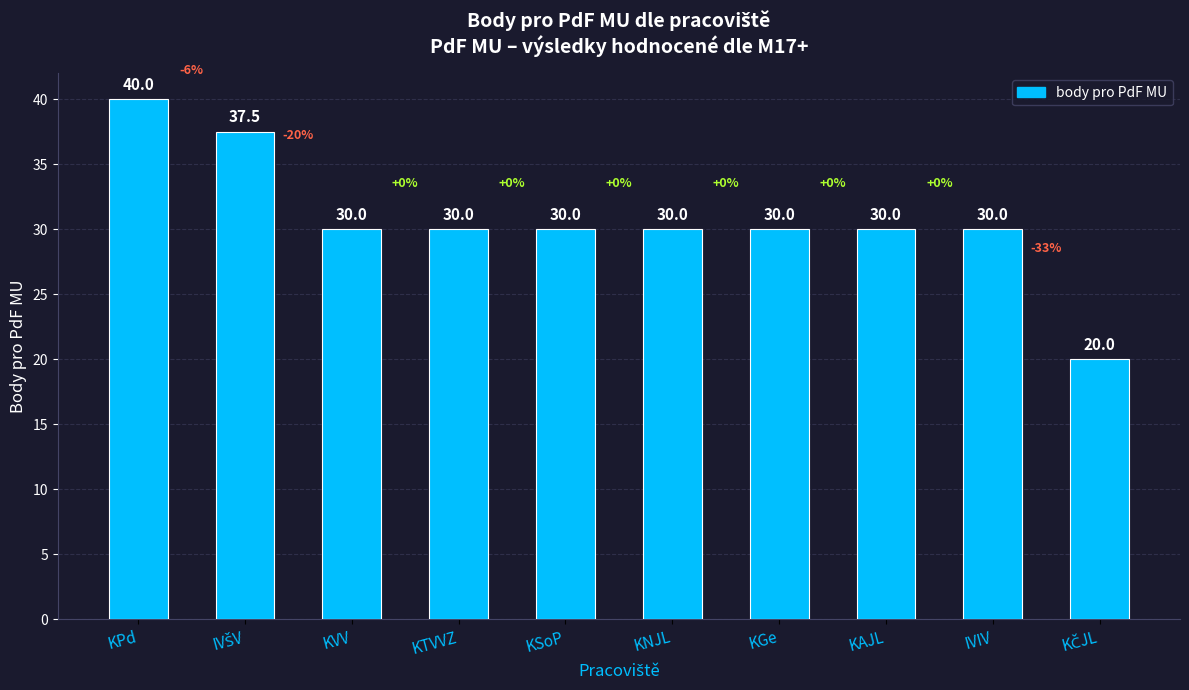

Where does the data first go above 30?

KPd